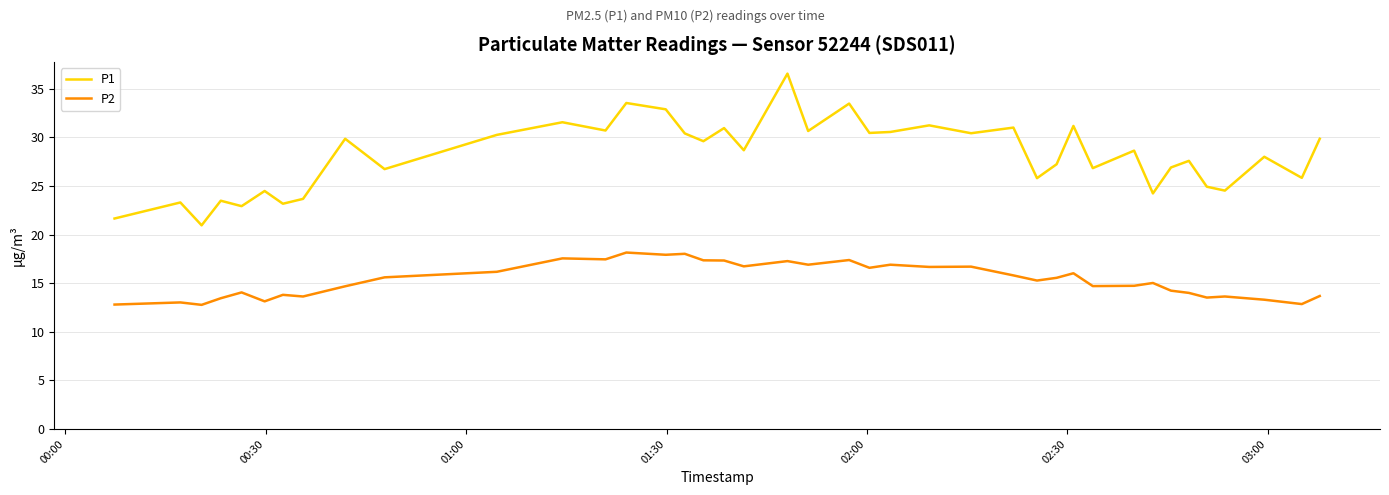

Which series has the widest spread of values?

P1